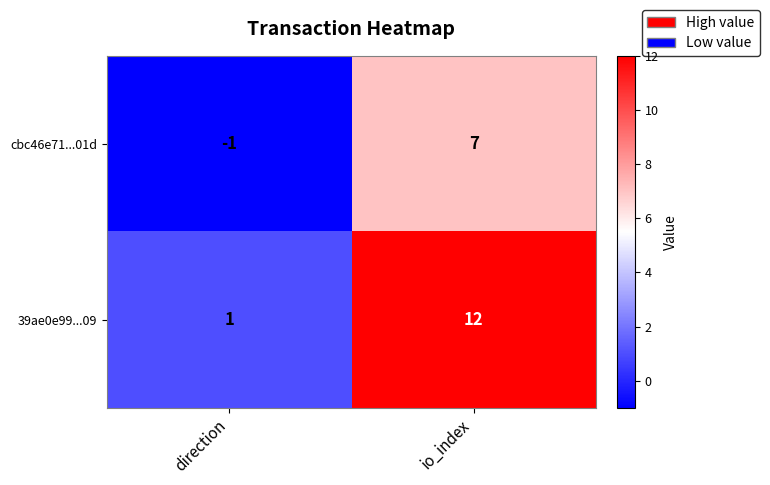

How many distinct data groups are displayed?

2